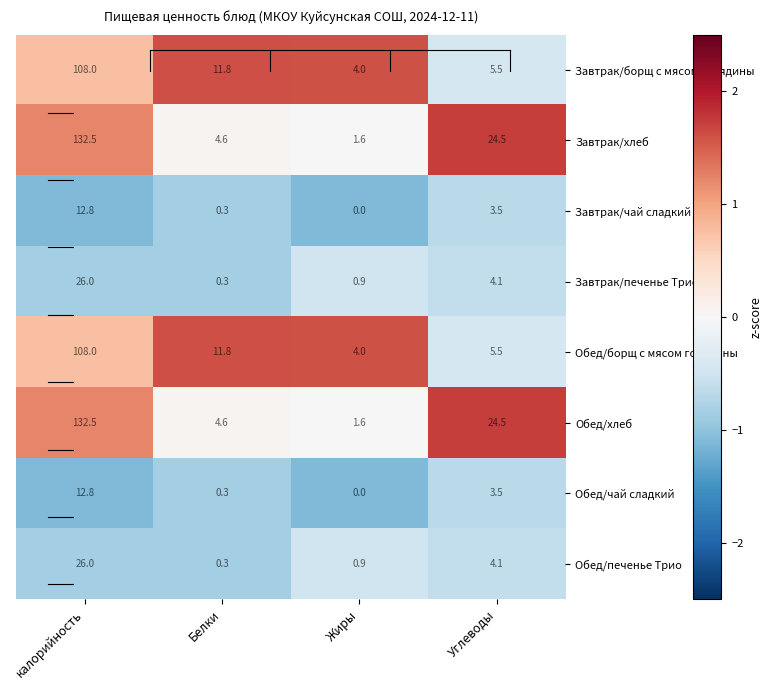

How many positive values does the Завтрак/чай сладкий series have?

3